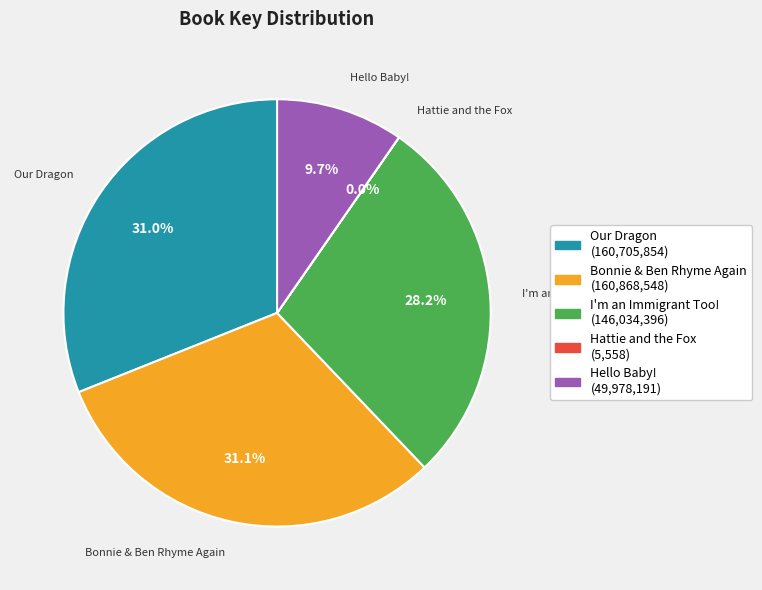

Is there any slice that represents more than half of the pie?

No